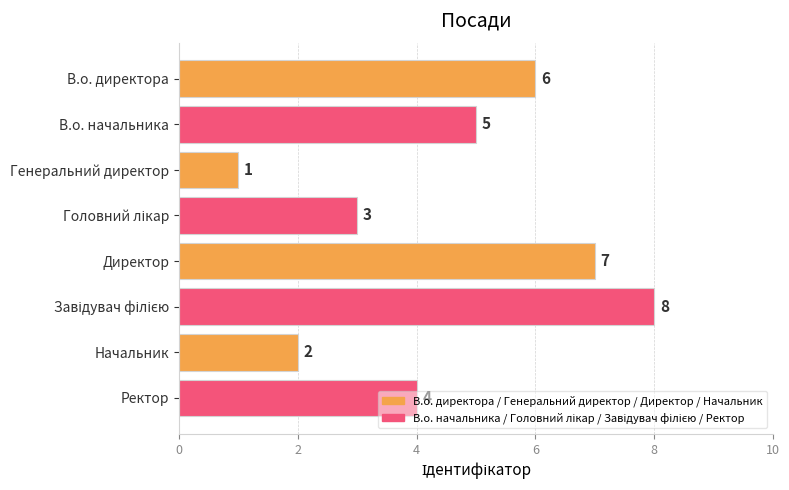

What position from the bottom is В.о. директора?

8